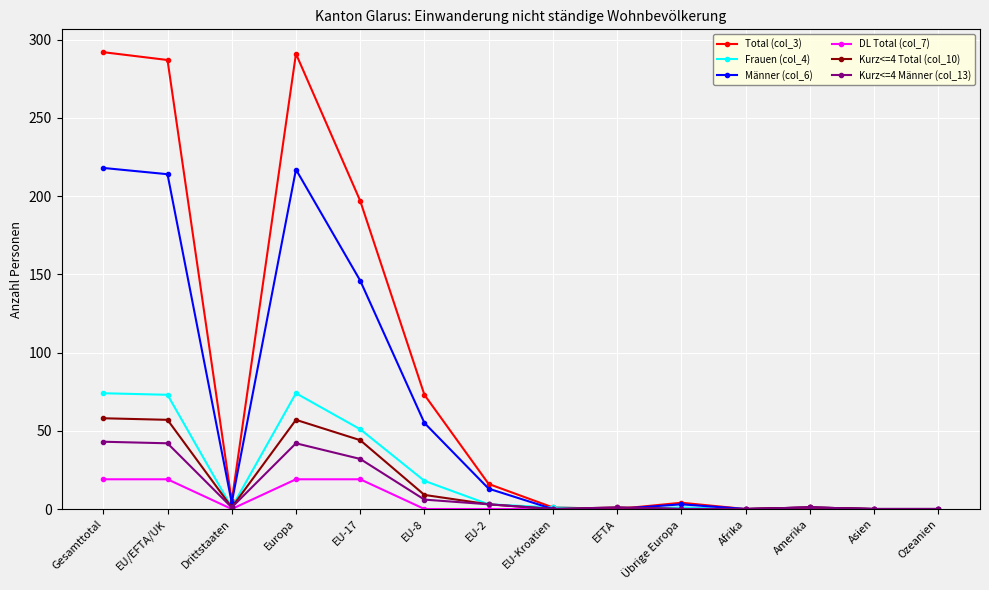

Is it true that Kurz<=4 Total (col_10) equals 57 at EU/EFTA/UK?

True